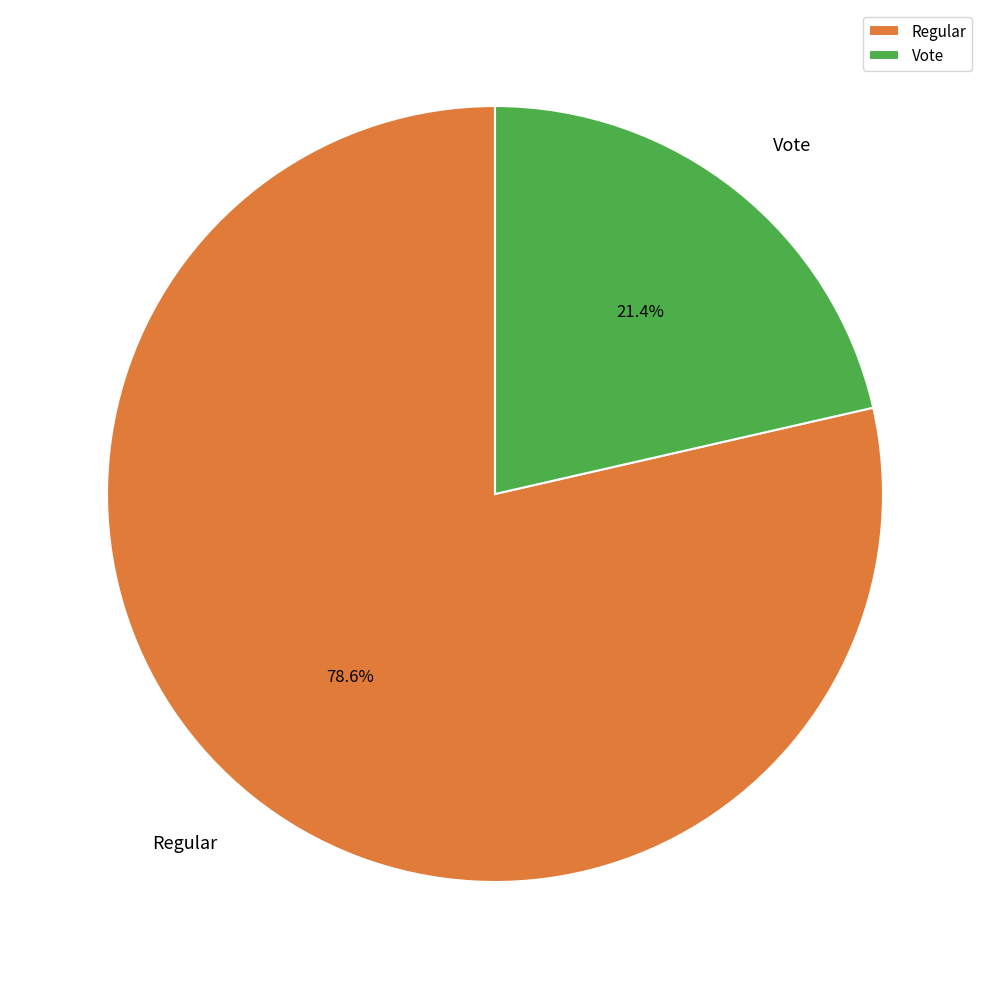

The Vote slice represents 21% of the pie. True or false?

True